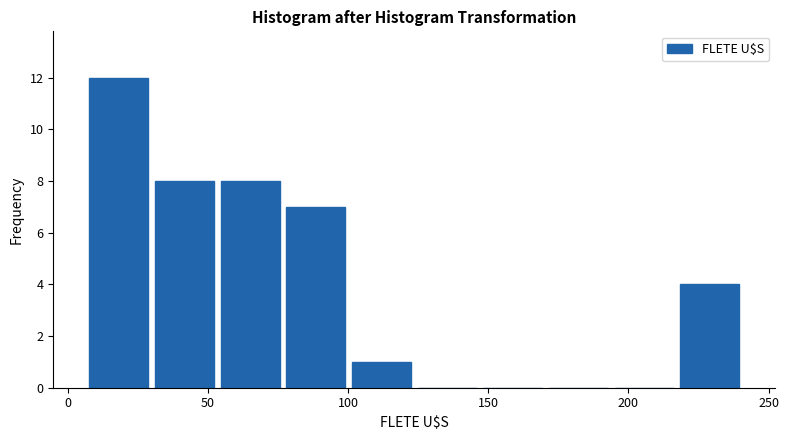

Over which range of the x-axis is the bar tallest?

5 to 30